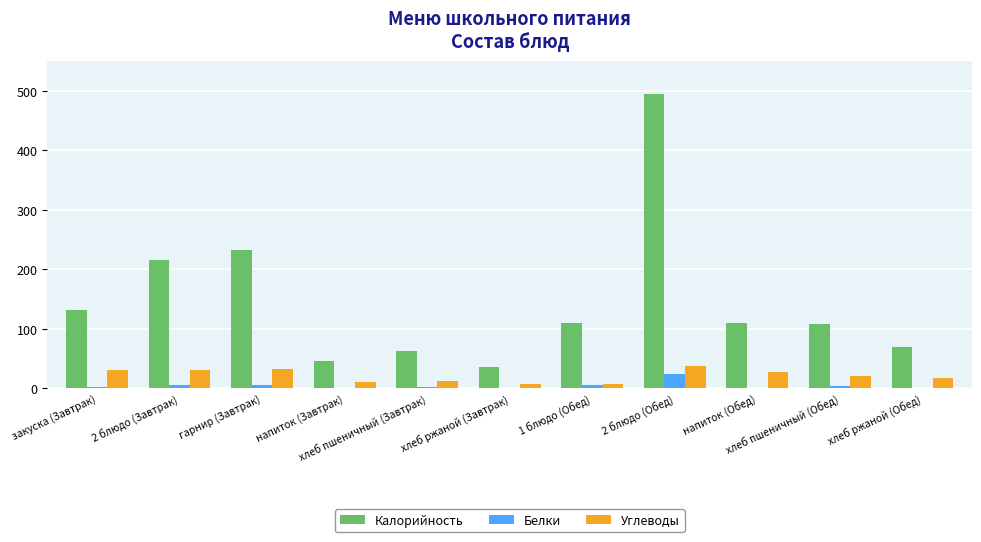

Is the value of Белки at хлеб пшеничный (Обед) greater than the value of Калорийность at закуска (Завтрак)?

No